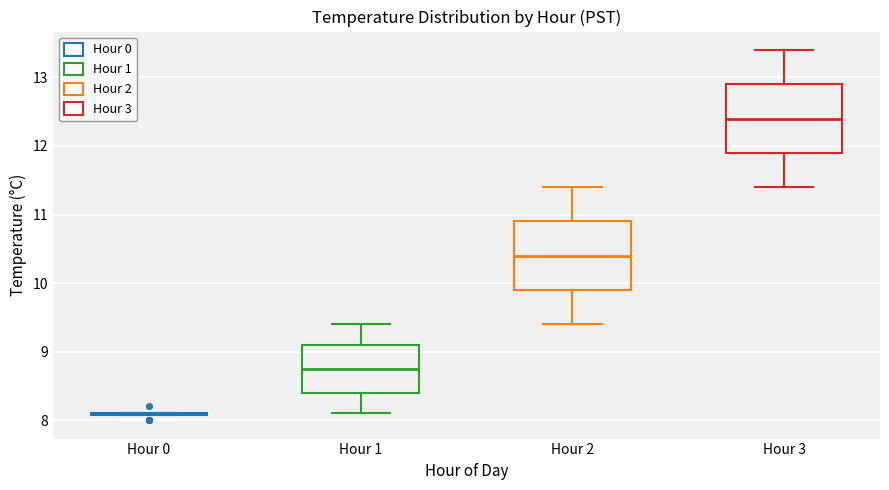

Reading left to right, transcribe this box plot: for each box, give where its median line is, the range the box spans, and where its two whiskers end, as read against the y-axis. The values are not printed on the chart, so give them approximately, as read against the axis.

Hour 0: box collapsed to a line at 8.1, whiskers 8.1 to 8.1
Hour 1: median 8.8, box 8.4 to 9.1, whiskers 8.1 to 9.4
Hour 2: median 10.4, box 9.9 to 10.9, whiskers 9.4 to 11.4
Hour 3: median 12.4, box 11.9 to 12.9, whiskers 11.4 to 13.4